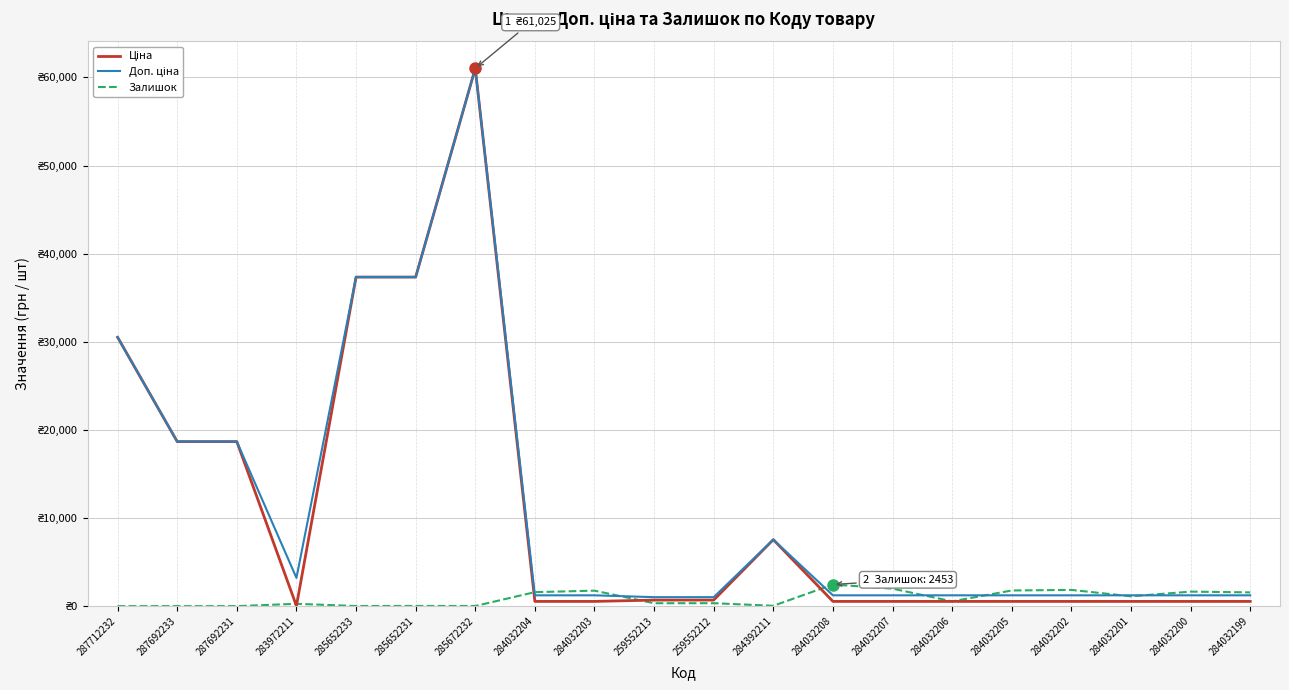

Is this an area chart (filled region under the line)?

No